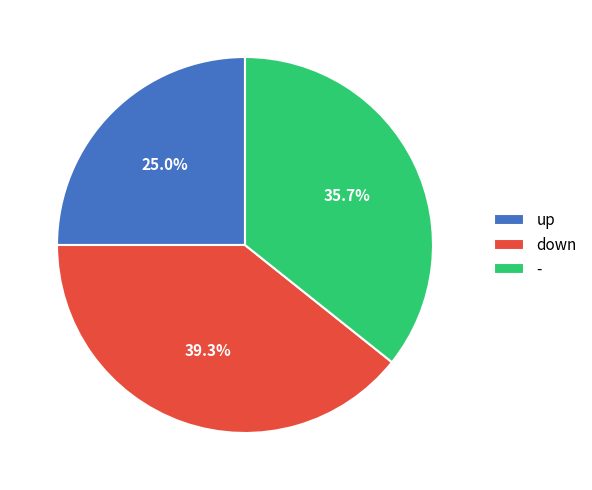

Is there any slice that represents more than half of the pie?

No